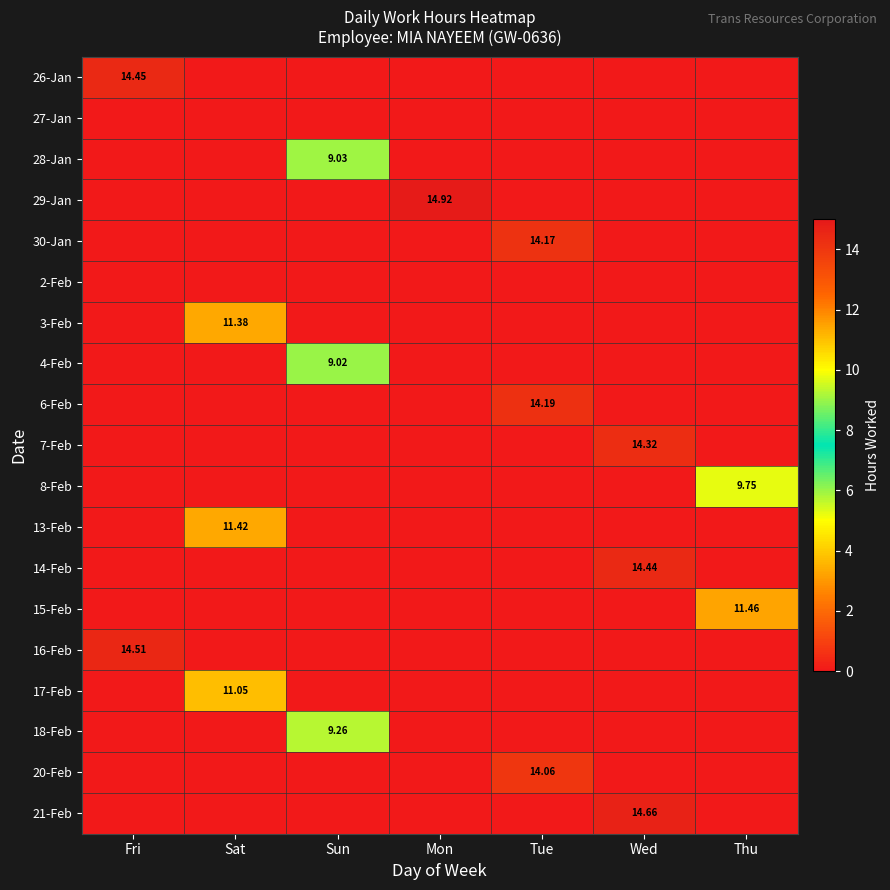

What is the spread (max minus min) of values at Sun?

9.3